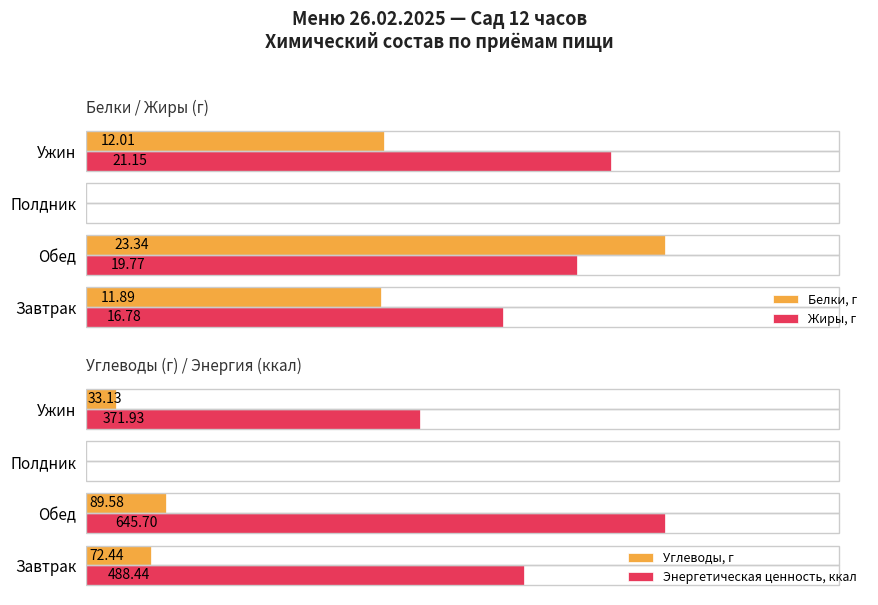

At how many categories does at least one series exceed 36?

3